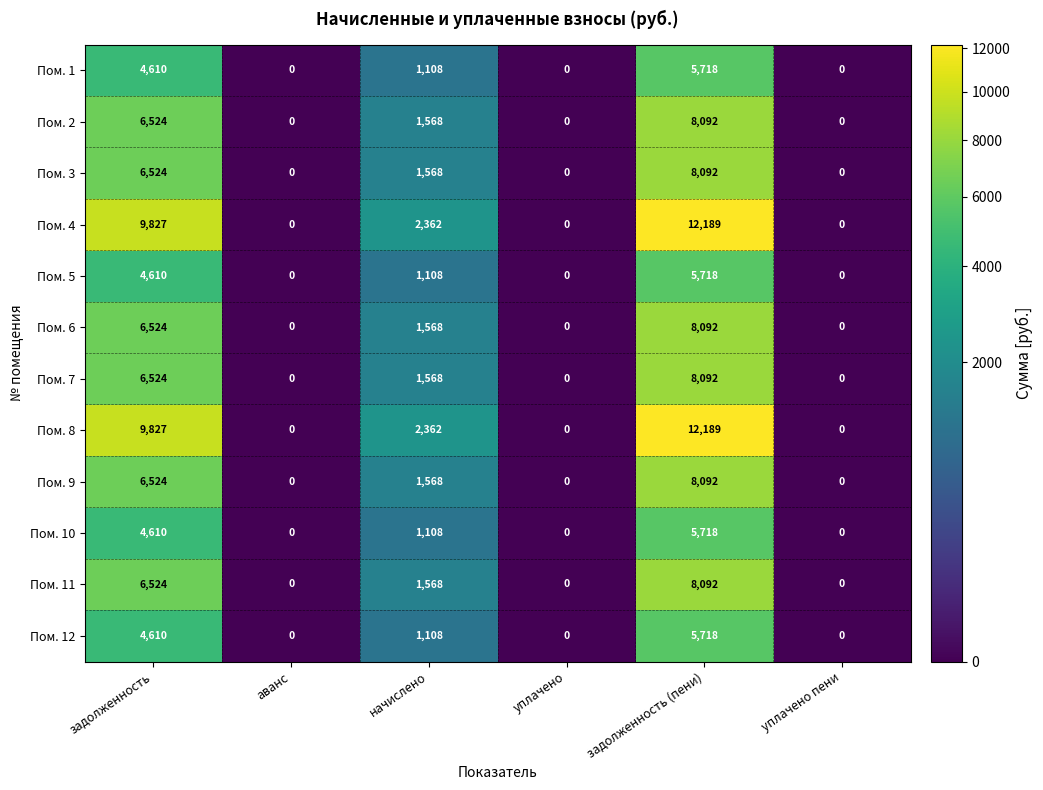

The value of Пом. 7 at уплачено is -2492. True or false?

False